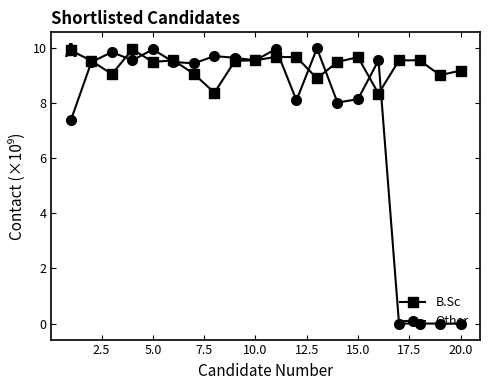

What is the maximum value for B.Sc?

10.0